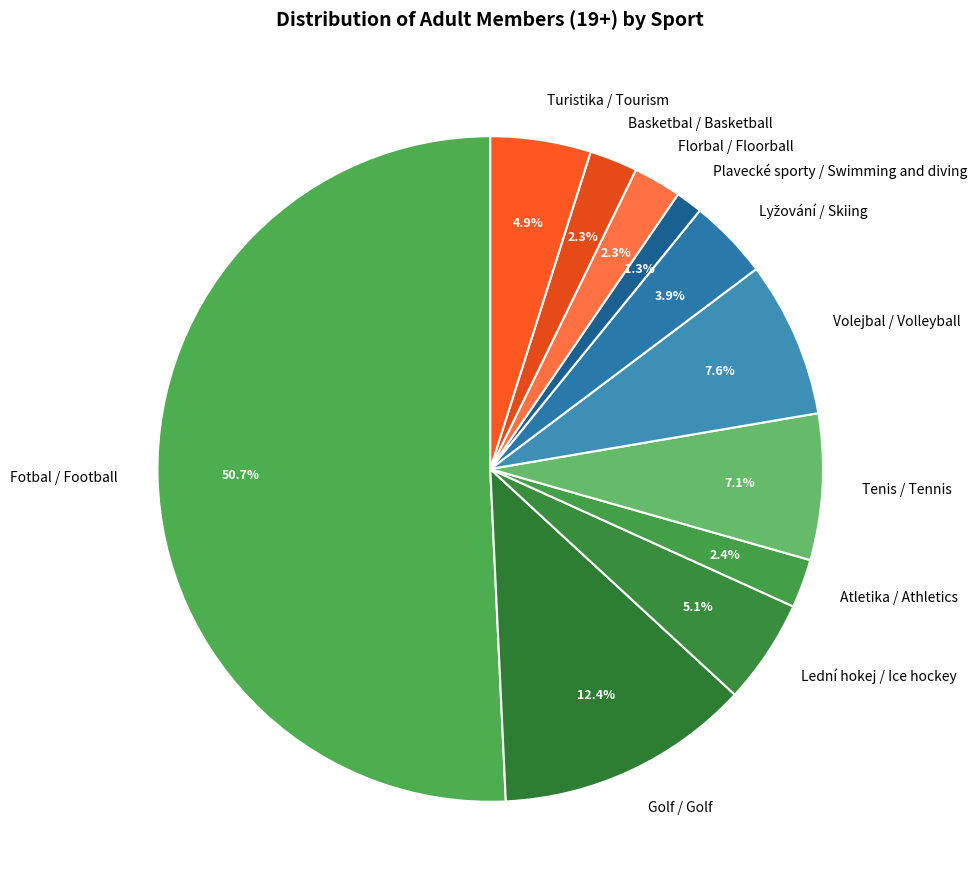

What percentage is the Lední hokej / Ice hockey slice, to the nearest percent?

5%